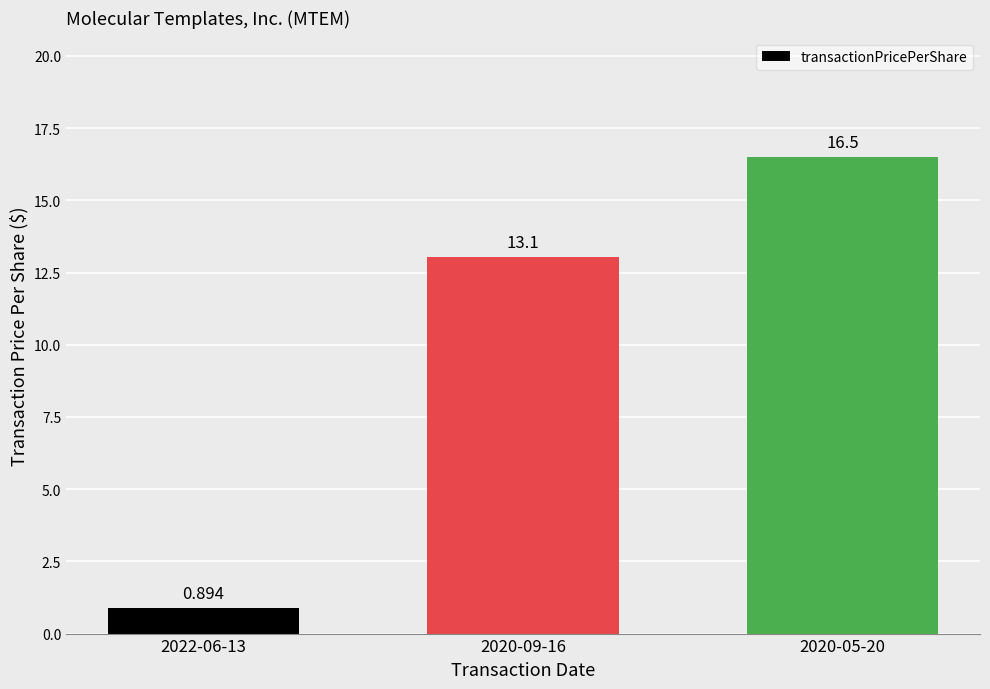

Reading right to left, transcribe all the data shown in this chart.

2020-05-20=16.5	2020-09-16=13.1	2022-06-13=0.9